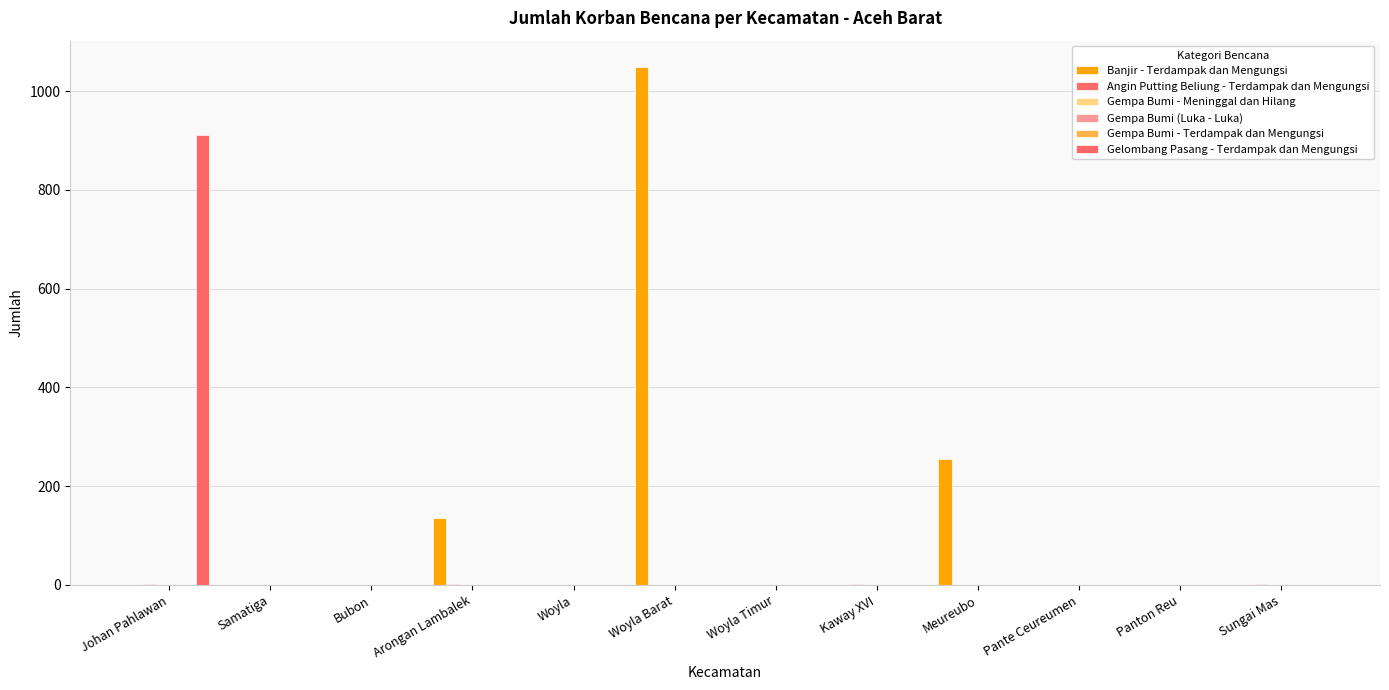

What are all the series names shown in the legend?

Banjir - Terdampak dan Mengungsi, Angin Putting Beliung - Terdampak dan Mengungsi, Gempa Bumi - Meninggal dan Hilang, Gempa Bumi (Luka - Luka), Gempa Bumi - Terdampak dan Mengungsi, Gelombang Pasang - Terdampak dan Mengungsi